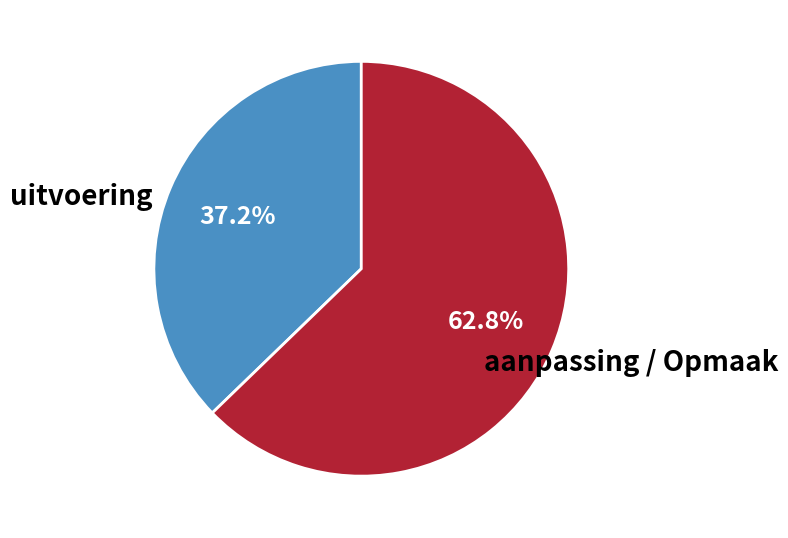

Is there any slice that represents more than half of the pie?

Yes